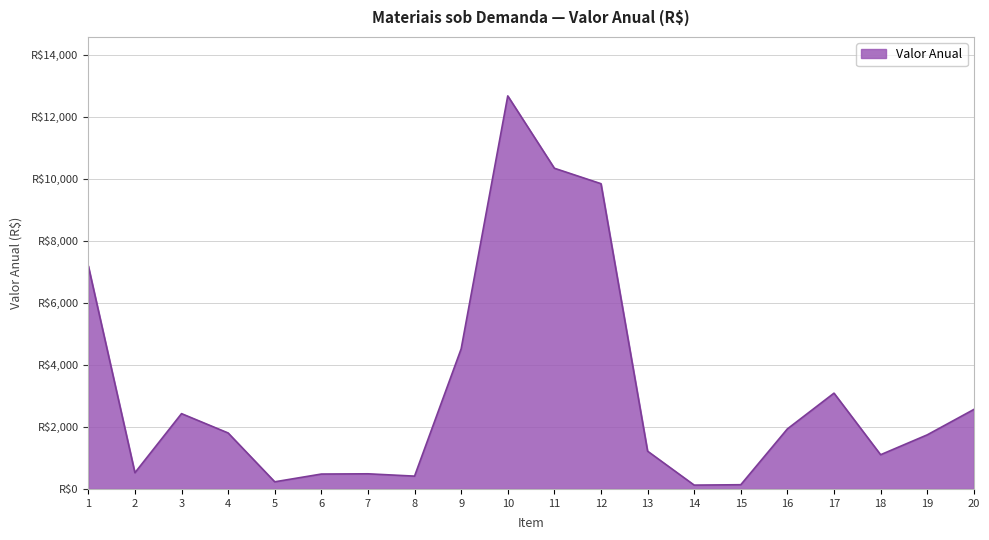

Where does the data first go above 1804?

1